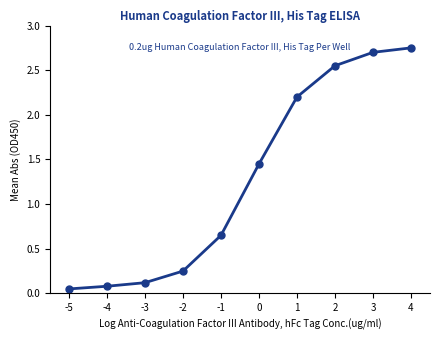

List the labels in order of value, largest first.

4, 3, 2, 1, 0, -1, -2, -3, -4, -5